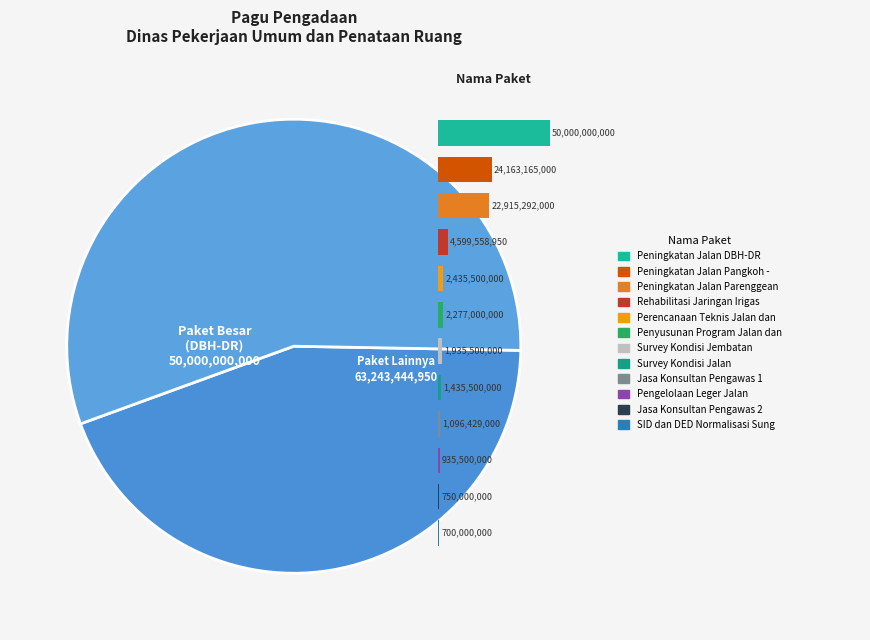

What is the change in value from Penyusunan Program Jalan dan Jembatan to Survey Kondisi Jembatan?

-341500000